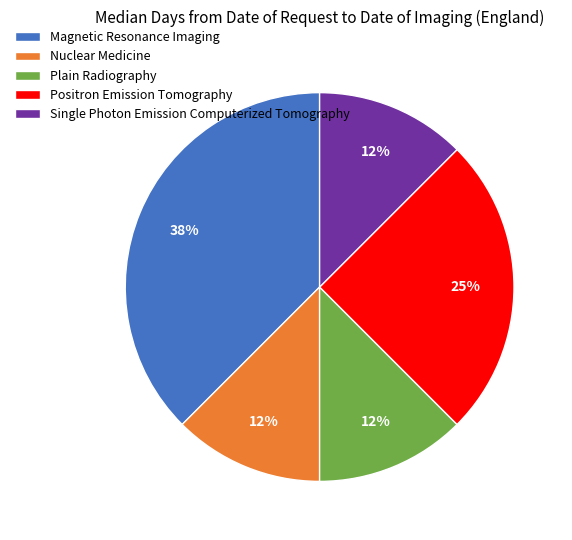

Which category has the biggest portion of the pie?

Magnetic Resonance Imaging